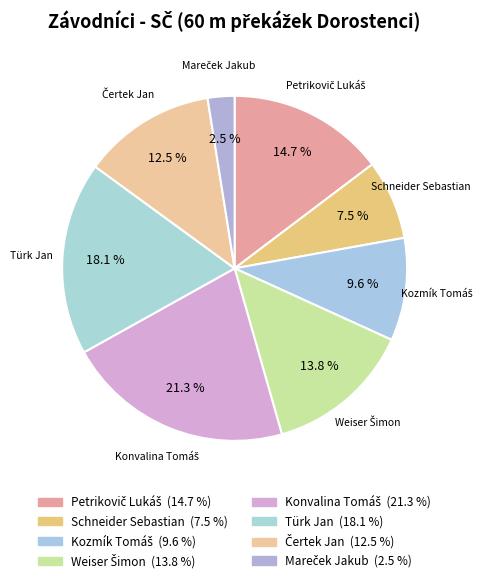

Is the sum of Weiser Šimon and Konvalina Tomáš greater than half?

No